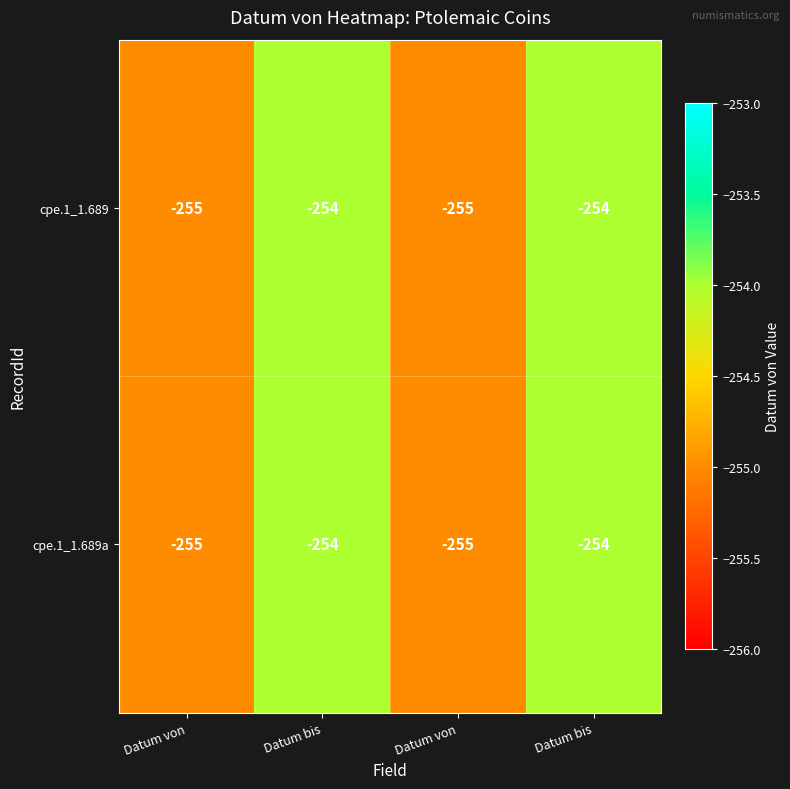

Reading left to right, list all the values displayed in this chart.

cpe.1_1.689: Datum von=-255	Datum bis=-254	Datum von=-255	Datum bis=-254
cpe.1_1.689a: Datum von=-255	Datum bis=-254	Datum von=-255	Datum bis=-254